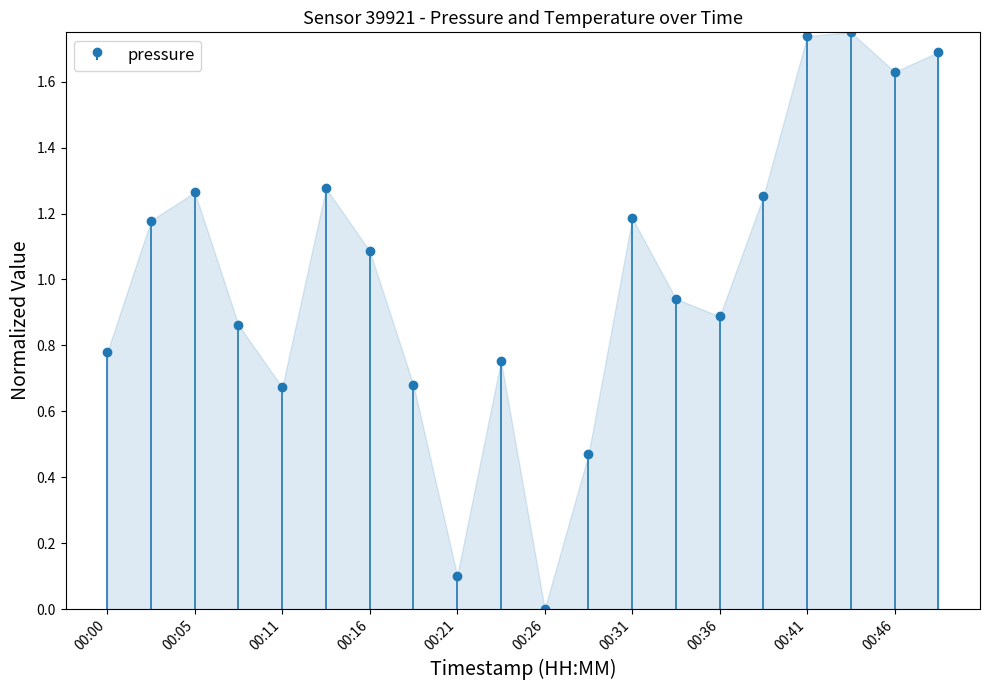

Rank the categories by value from lowest to highest.

00:26, 00:21, 00:28, 00:11, 00:18, 00:23, 00:00, 00:08, 00:36, 00:33, 00:16, 00:03, 00:31, 00:38, 00:05, 00:13, 00:46, 00:49, 00:41, 00:44